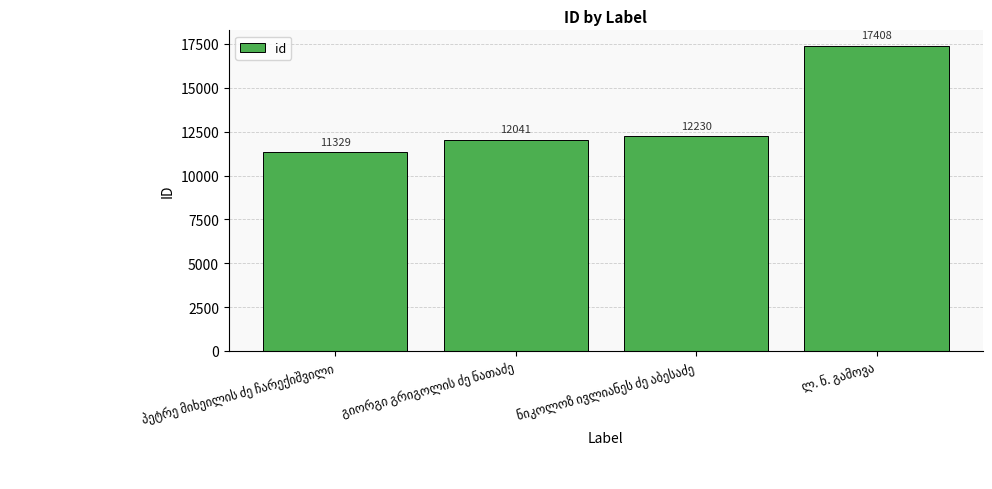

What is the value of the 4th bar from the left?

17408